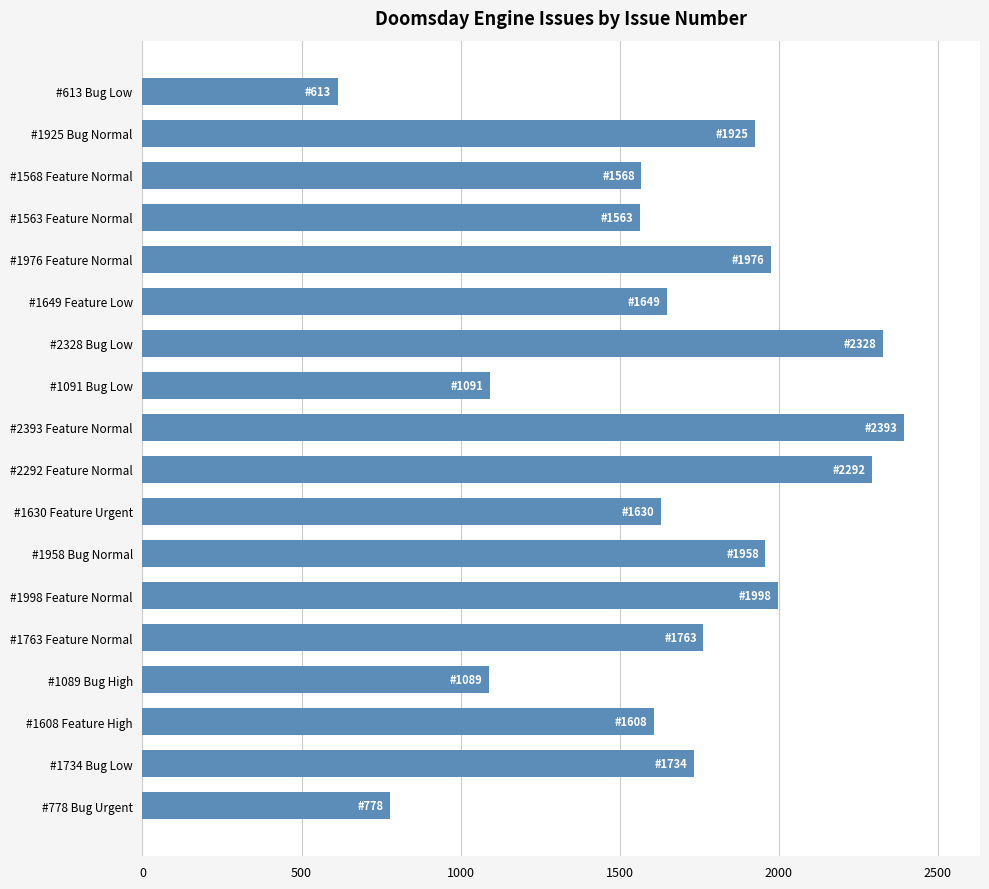

What is the label of the 11th bar from the top?

#1630 Feature Urgent